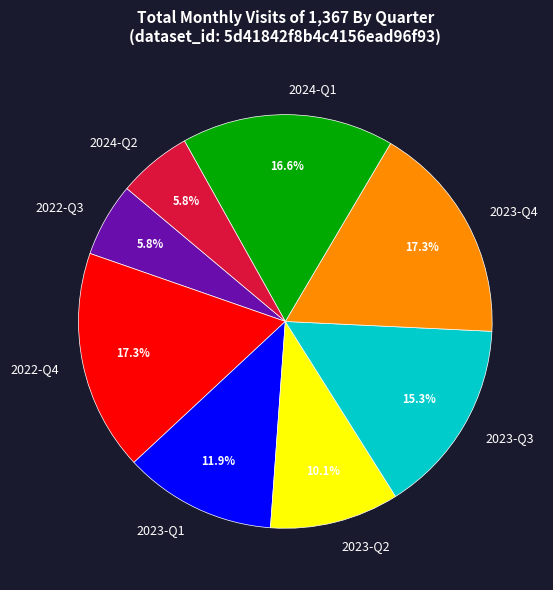

Is the sum of 2022-Q4 and 2024-Q2 greater than half?

No